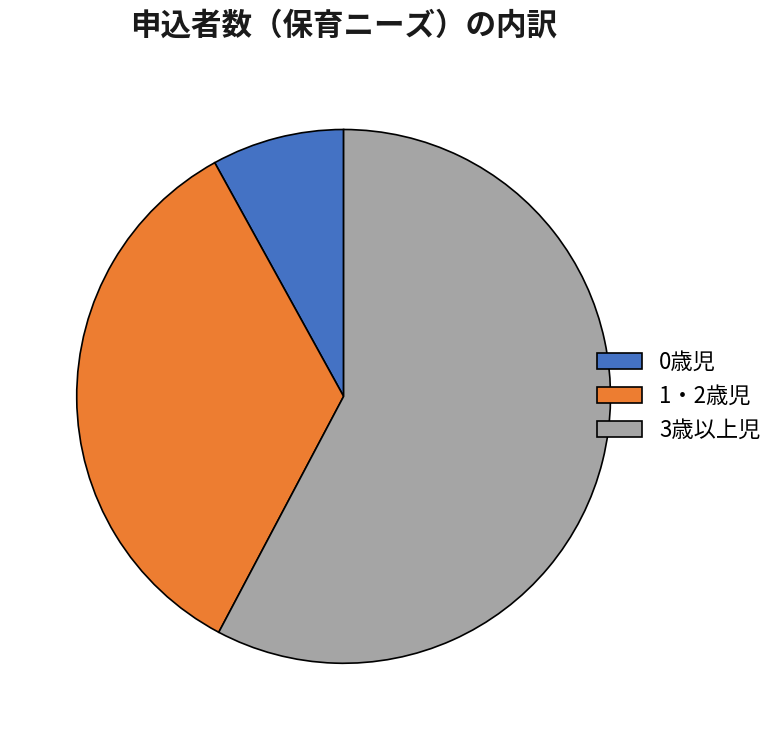

How many slices are in this pie chart?

3